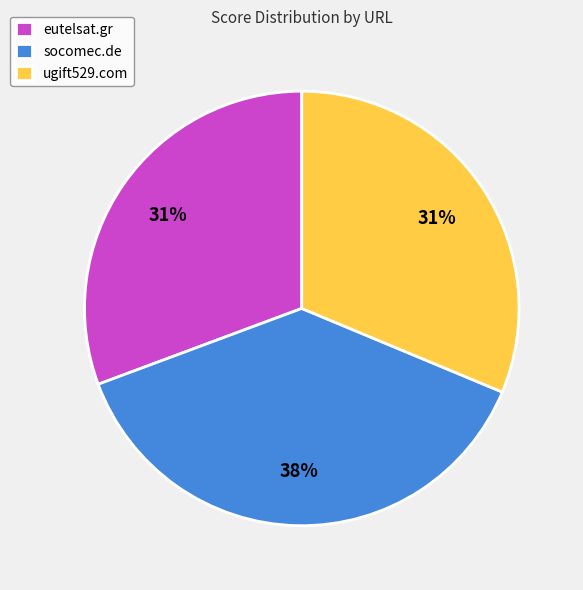

To the nearest percent, what portion does socomec.de represent?

38%